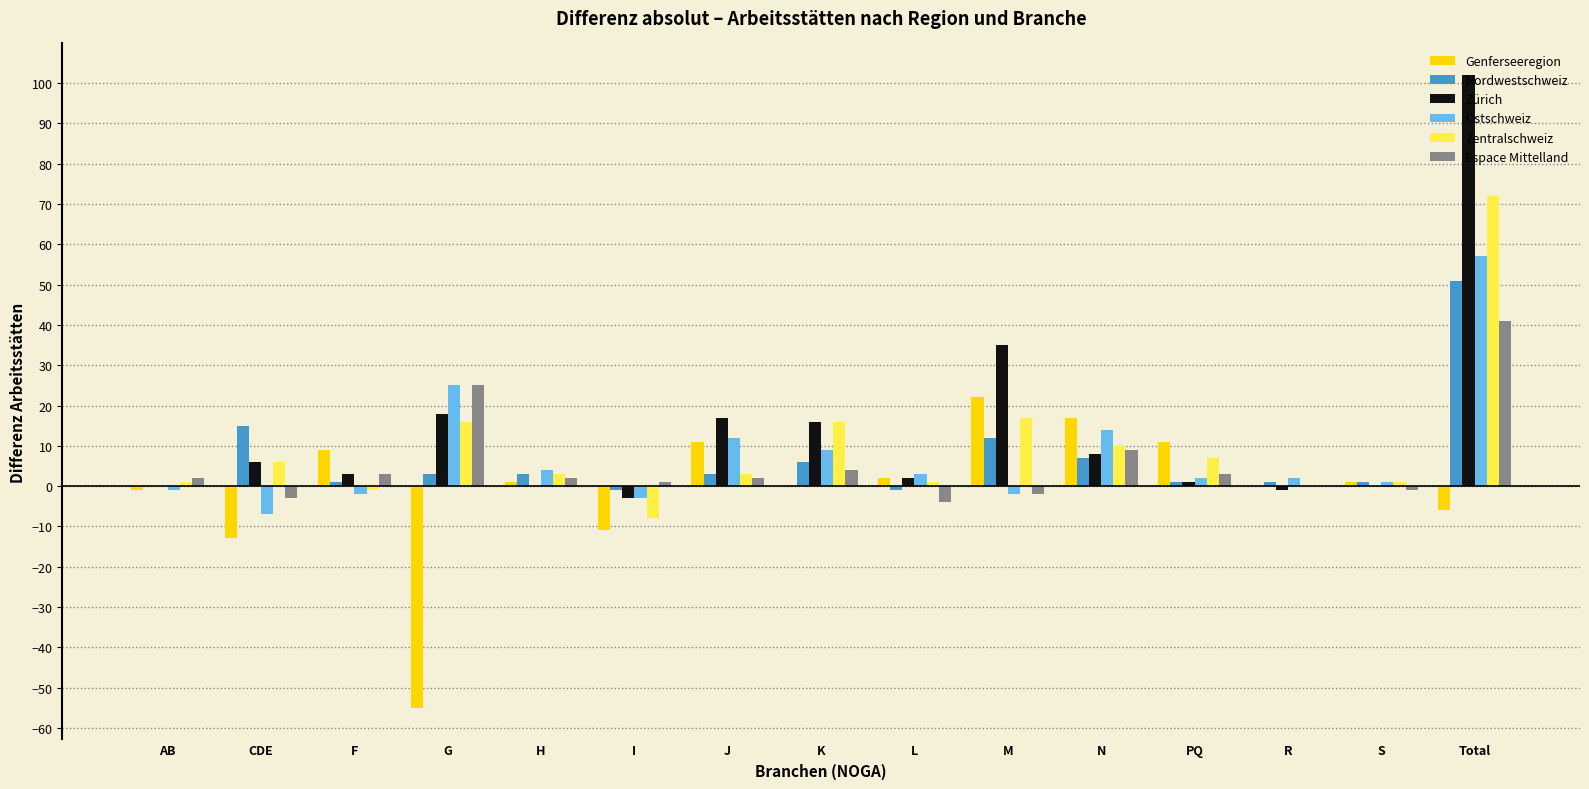

Is the value of Ostschweiz at H greater than the value of Zürich at N?

No